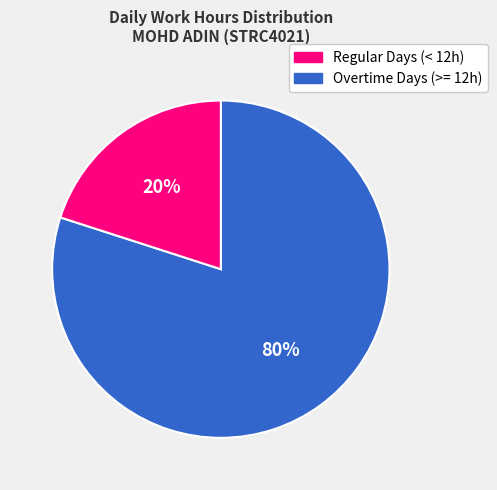

What is the ratio of the value at Regular Days (< 12h) to the value at Overtime Days (>= 12h)?

4.0